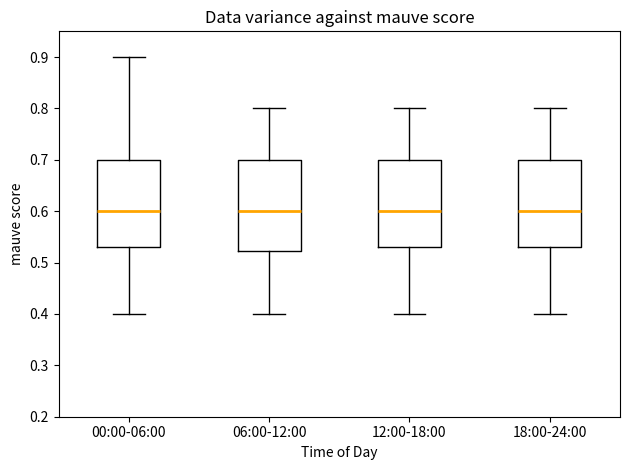

Reading left to right, read every box against the y-axis: the position of its median line, the range the box covers, and the ends of its whiskers. The values are not printed on the chart, so give them approximately, as read against the axis.

00:00-06:00: median 0.60, box 0.53 to 0.70, whiskers 0.40 to 0.90
06:00-12:00: median 0.60, box 0.52 to 0.70, whiskers 0.40 to 0.80
12:00-18:00: median 0.60, box 0.53 to 0.70, whiskers 0.40 to 0.80
18:00-24:00: median 0.60, box 0.53 to 0.70, whiskers 0.40 to 0.80